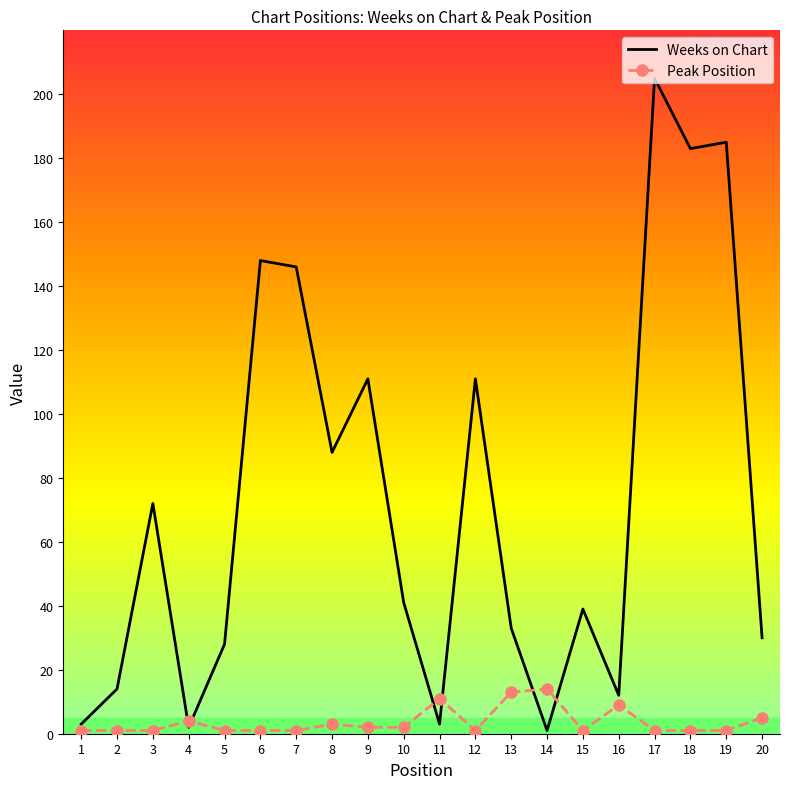

Reading right to left, transcribe all the data shown in this chart.

Weeks on Chart: 20=30	19=185	18=183	17=205	16=12	15=39	14=1	13=33	12=111	11=3	10=41	9=111	8=88	7=146	6=148	5=28	4=2	3=72	2=14	1=3
Peak Position: 20=5	19=1	18=1	17=1	16=9	15=1	14=14	13=13	12=1	11=11	10=2	9=2	8=3	7=1	6=1	5=1	4=4	3=1	2=1	1=1